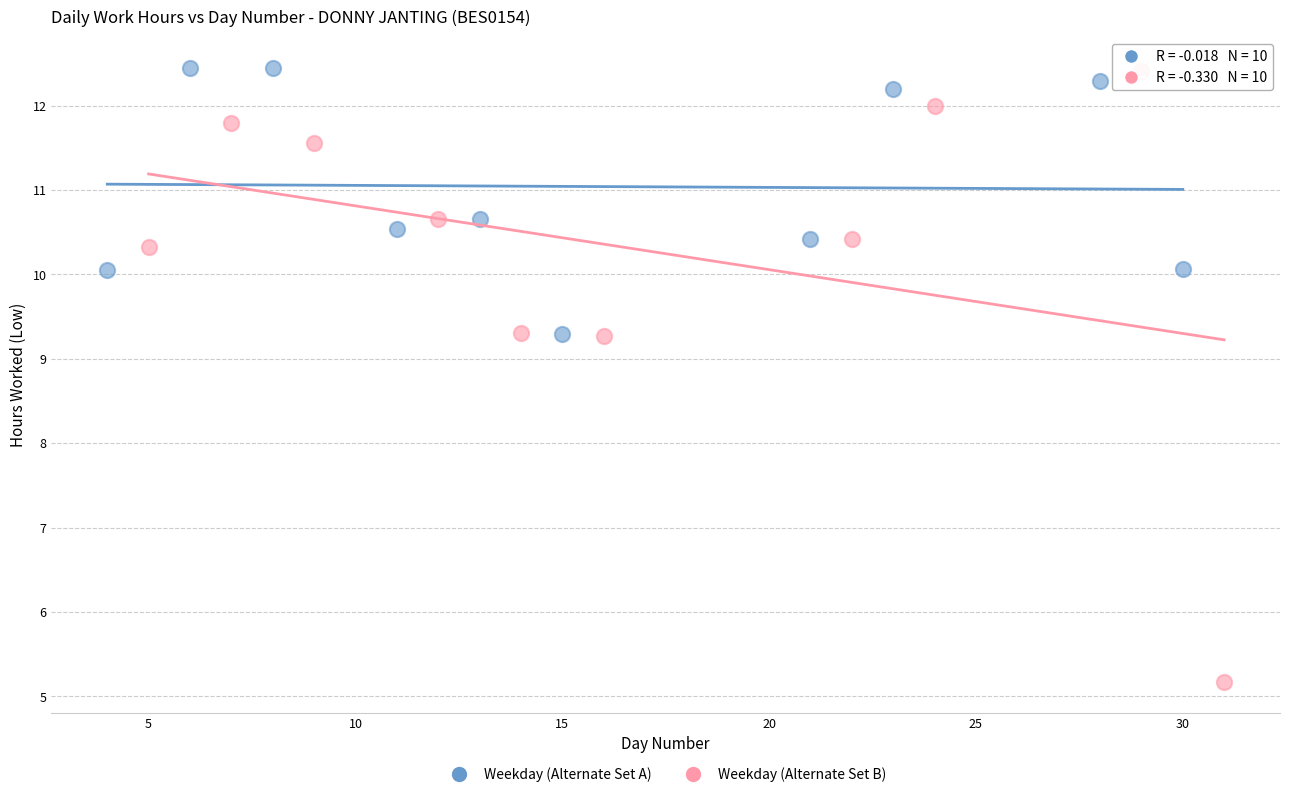

Which series contains the lowest Y value?

Weekday (Alternate Set B)